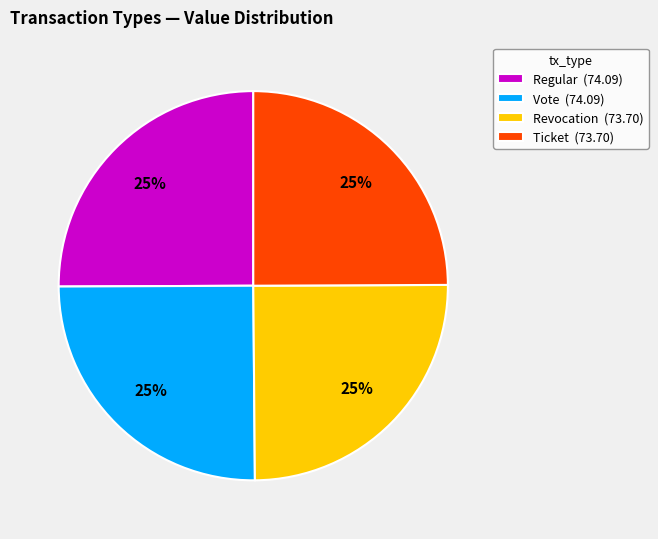

To the nearest percent, what percentage of the pie is Ticket (73.70)?

25%